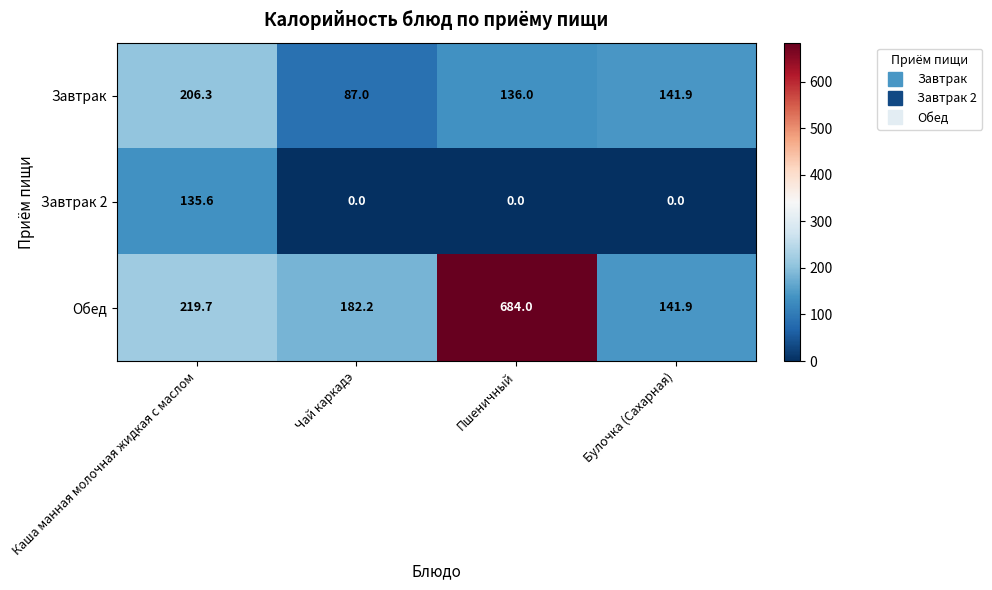

Is it true that Завтрак equals 87.0 at Чай каркадэ?

True